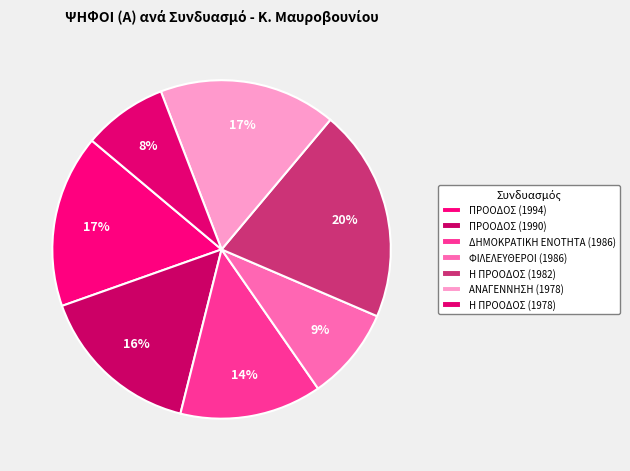

Rank the categories by value from lowest to highest.

Η ΠΡΟΟΔΟΣ (1978), ΦΙΛΕΛΕΥΘΕΡΟΙ (1986), ΔΗΜΟΚΡΑΤΙΚΗ ΕΝΟΤΗΤΑ (1986), ΠΡΟΟΔΟΣ (1990), ΠΡΟΟΔΟΣ (1994), ΑΝΑΓΕΝΝΗΣΗ (1978), Η ΠΡΟΟΔΟΣ (1982)